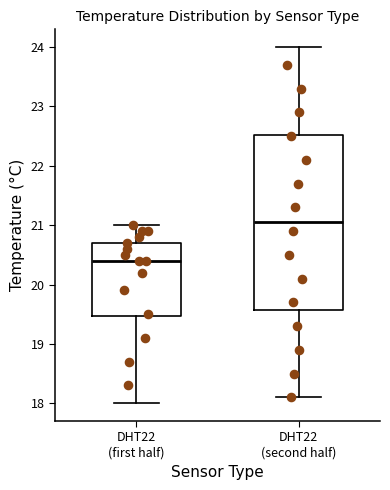

Where does the lower whisker of the box for DHT22 (second half) end on the y-axis? The values are not printed on the chart, so give them approximately, as read against the axis.

18.1